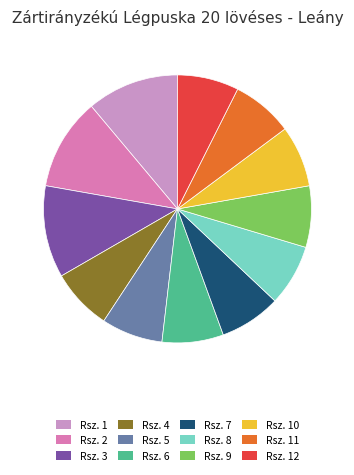

How many segments does this pie chart have?

12